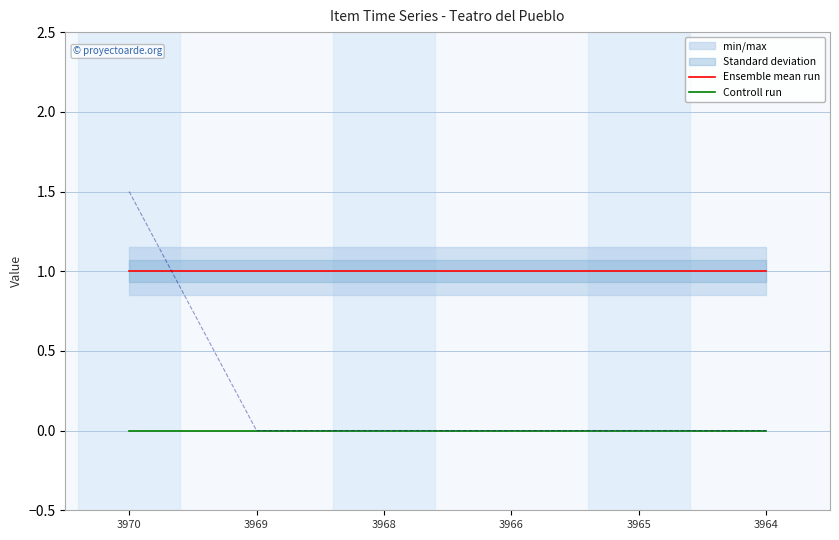

How many series are shown in this chart?

2